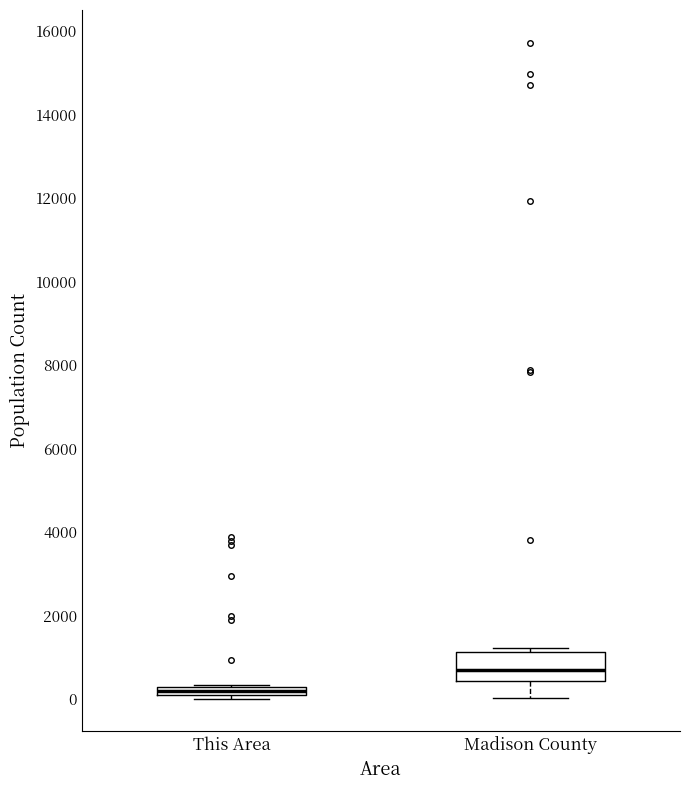

Which box's median line is the highest?

Madison County